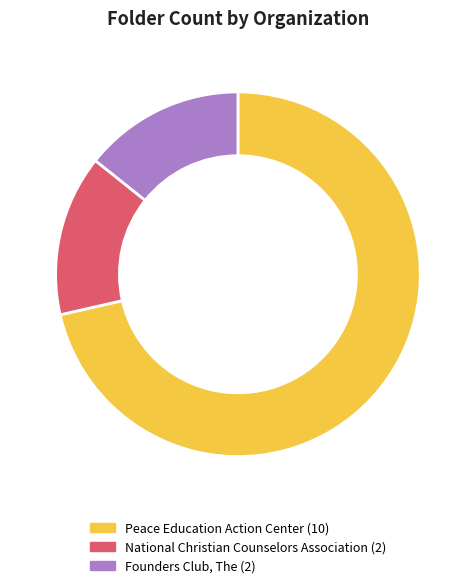

Does any single category account for the majority?

Yes